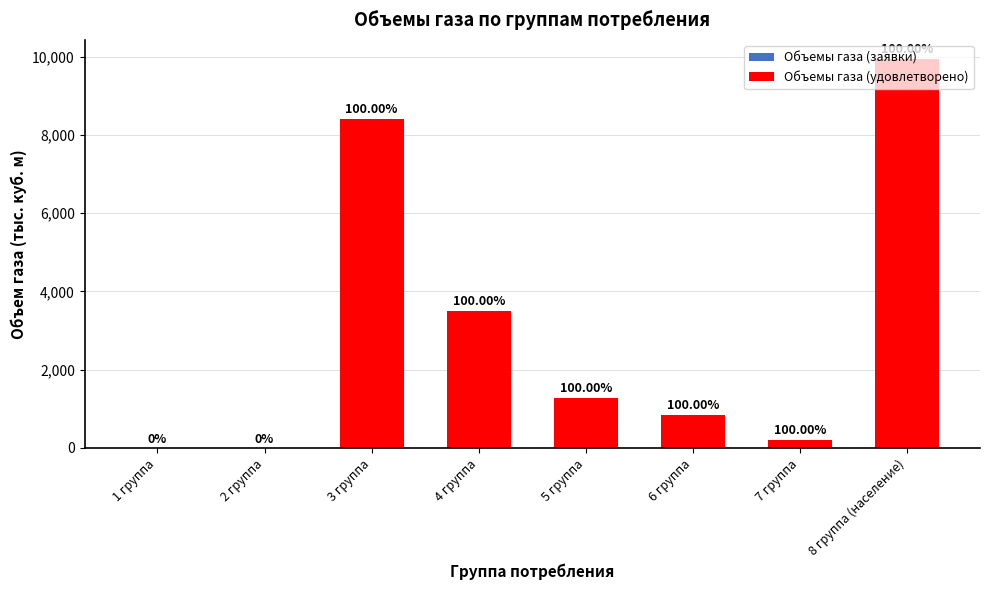

Are the bars horizontal?

No